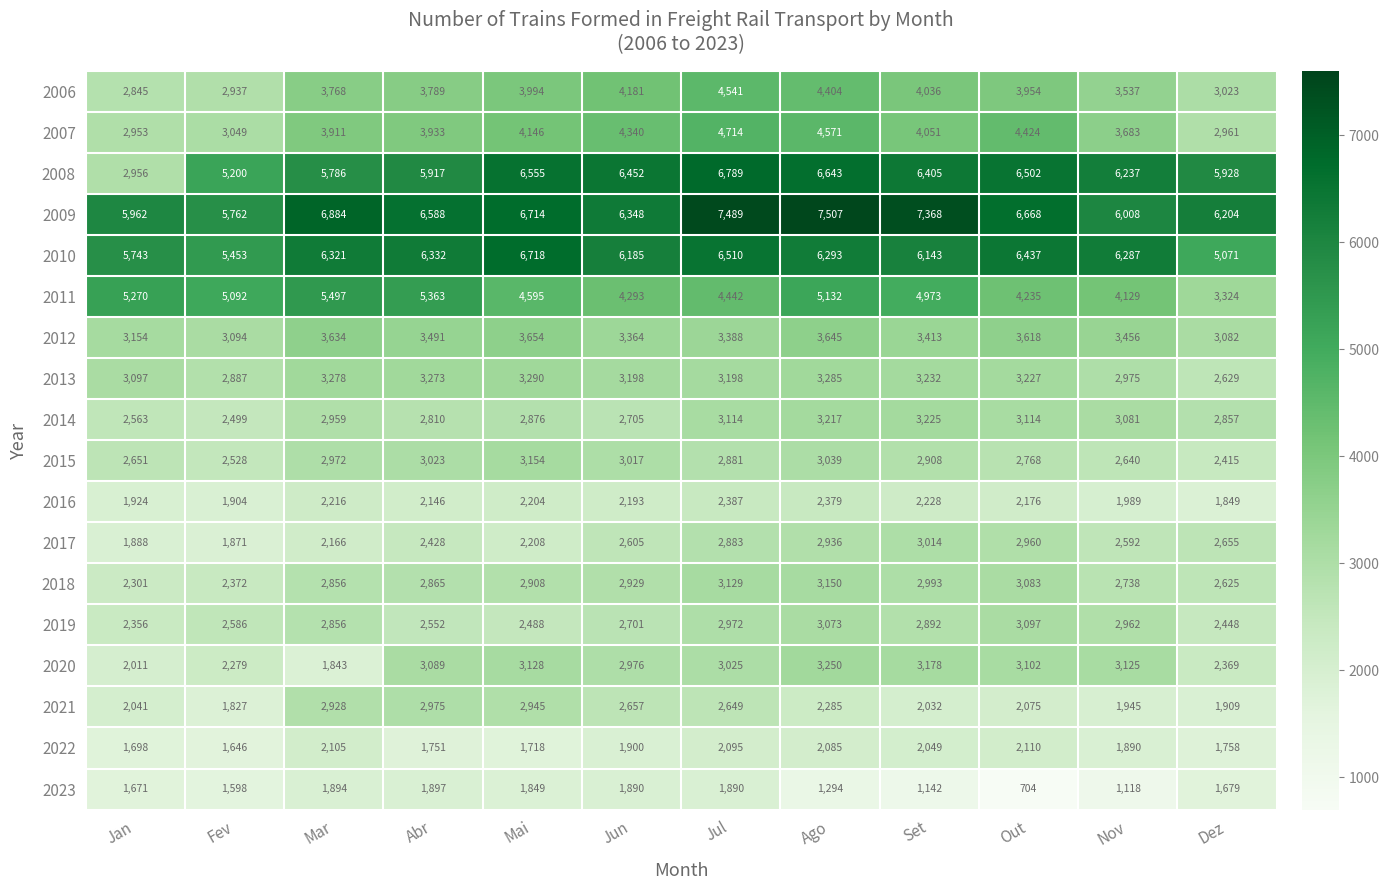

What is the sum of all 2012 values?

40993